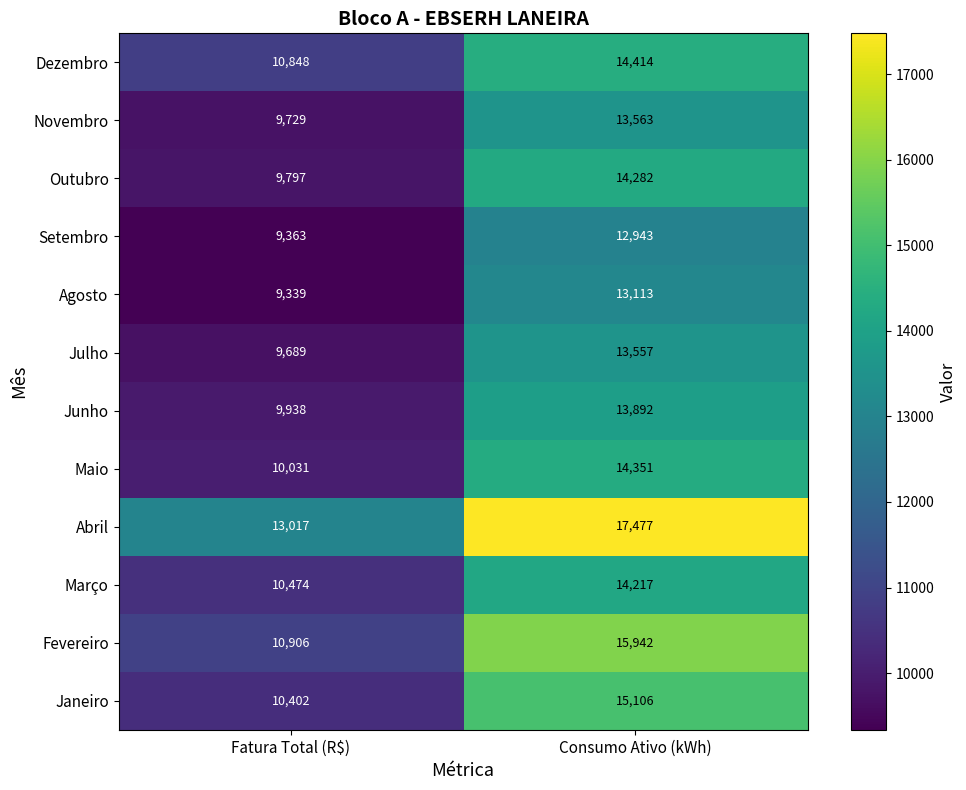

At which category does the chart reach its minimum across all series?

Fatura Total (R$)